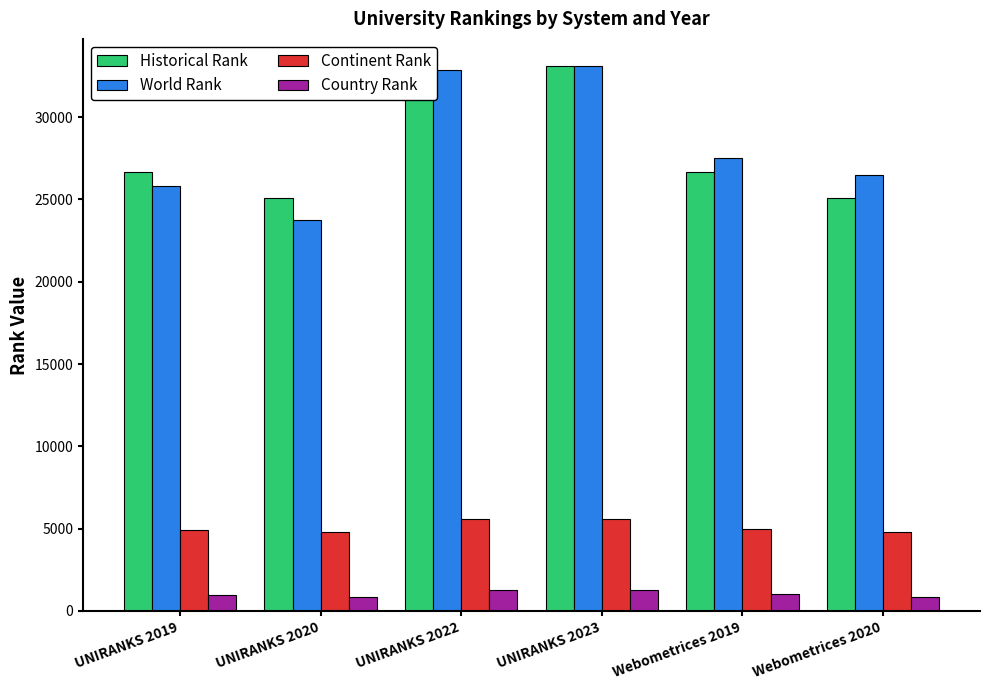

Is it true that Continent Rank equals 3507.4 at UNIRANKS 2023?

False